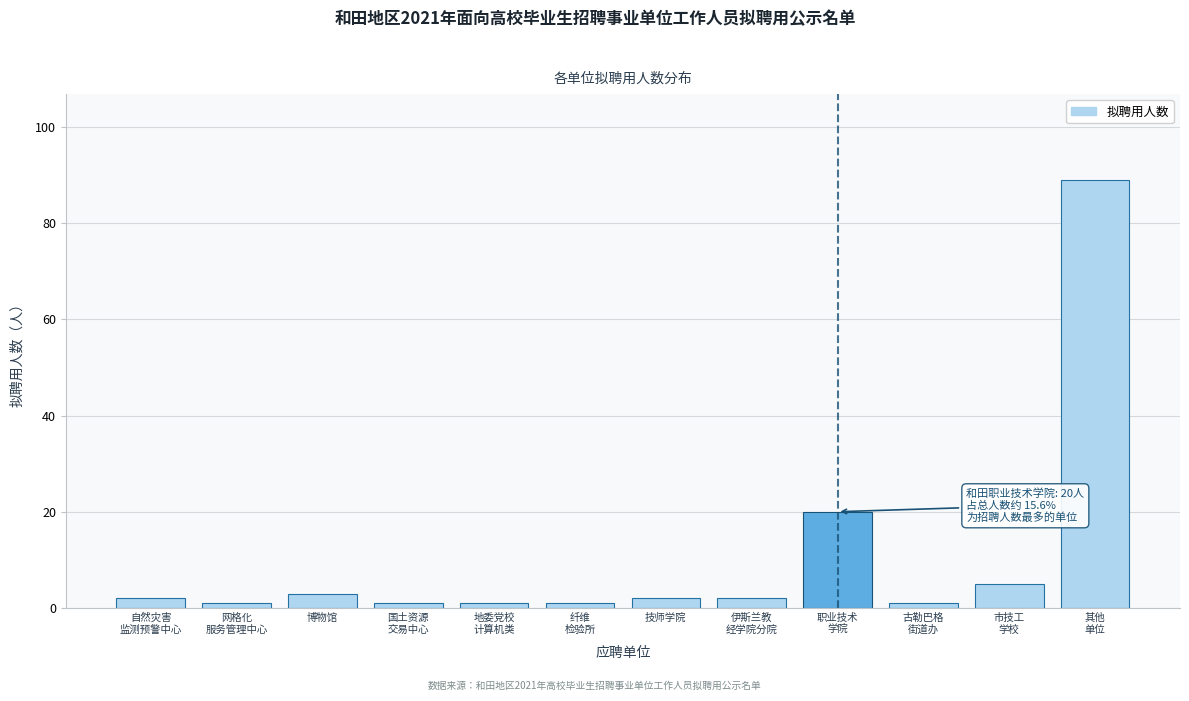

Reading left to right, what are all the values shown in this chart?

2	1	3	1	1	1	2	2	20	1	5	89